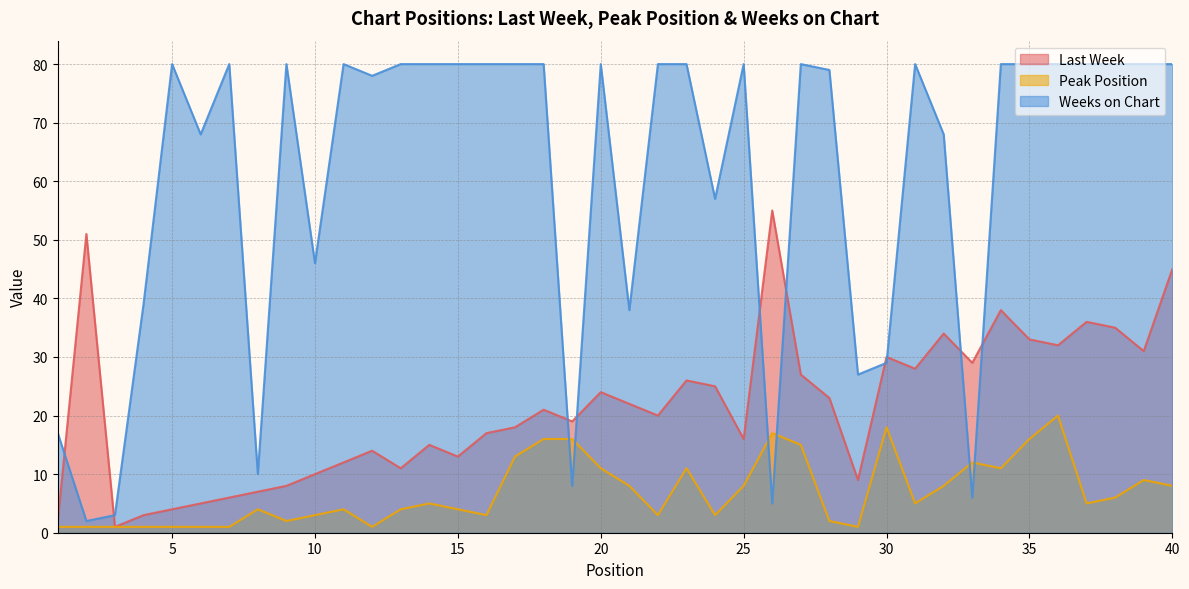

Between 14 and 39, which is larger?

39